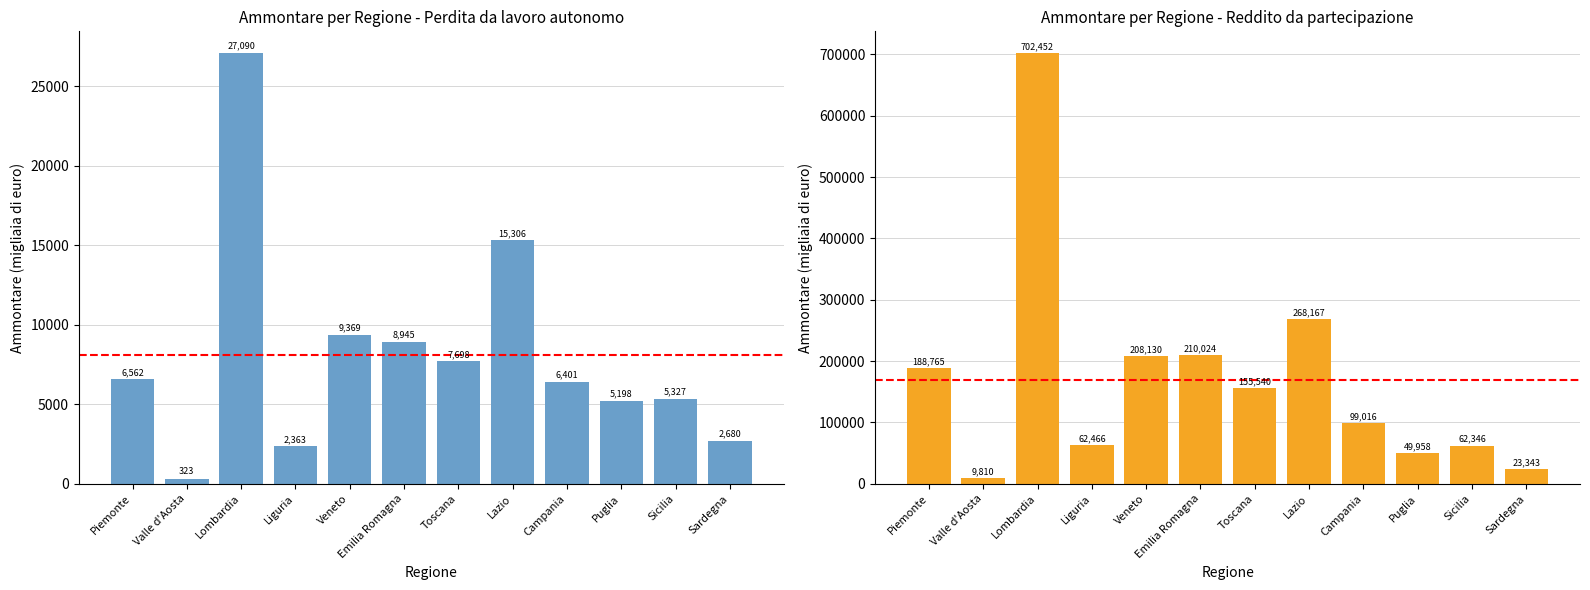

What is the sum of the Perdita da lavoro autonomo (Ammontare) values at Lazio and Toscana?

23004